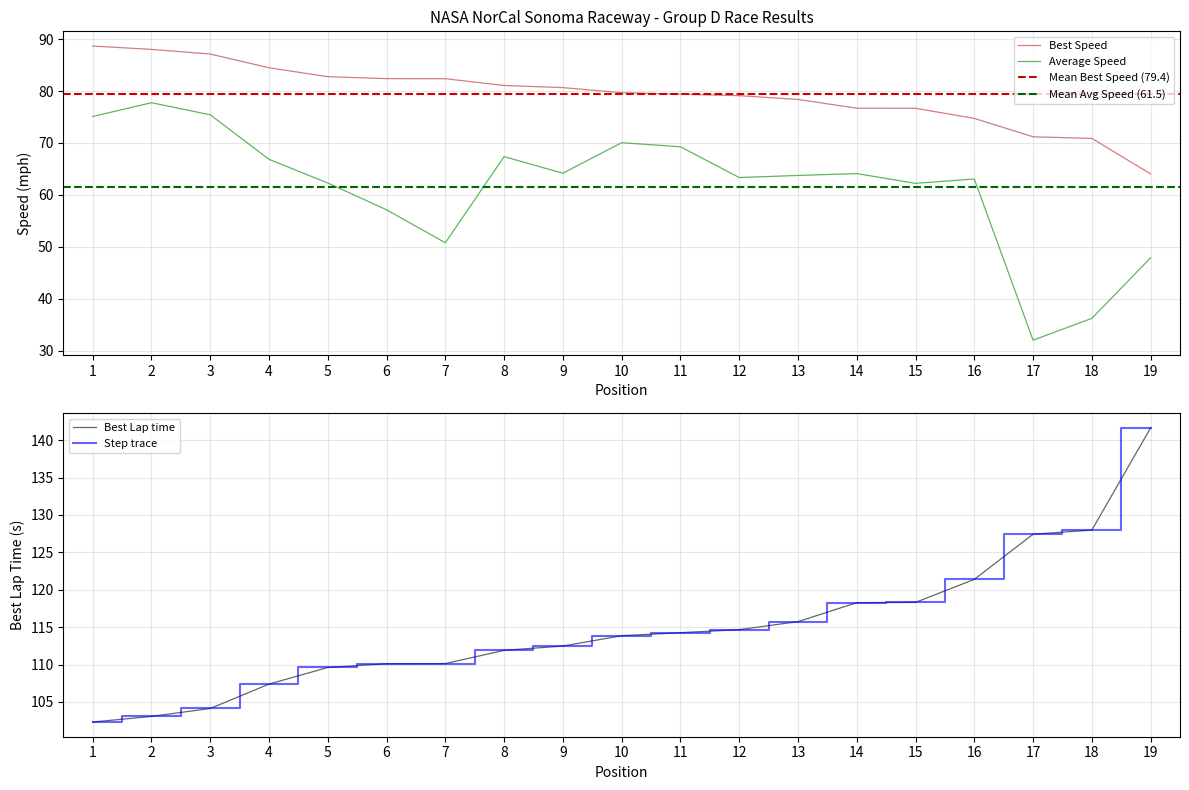

True or false: Average Speed and Best Speed intersect in this chart.

False